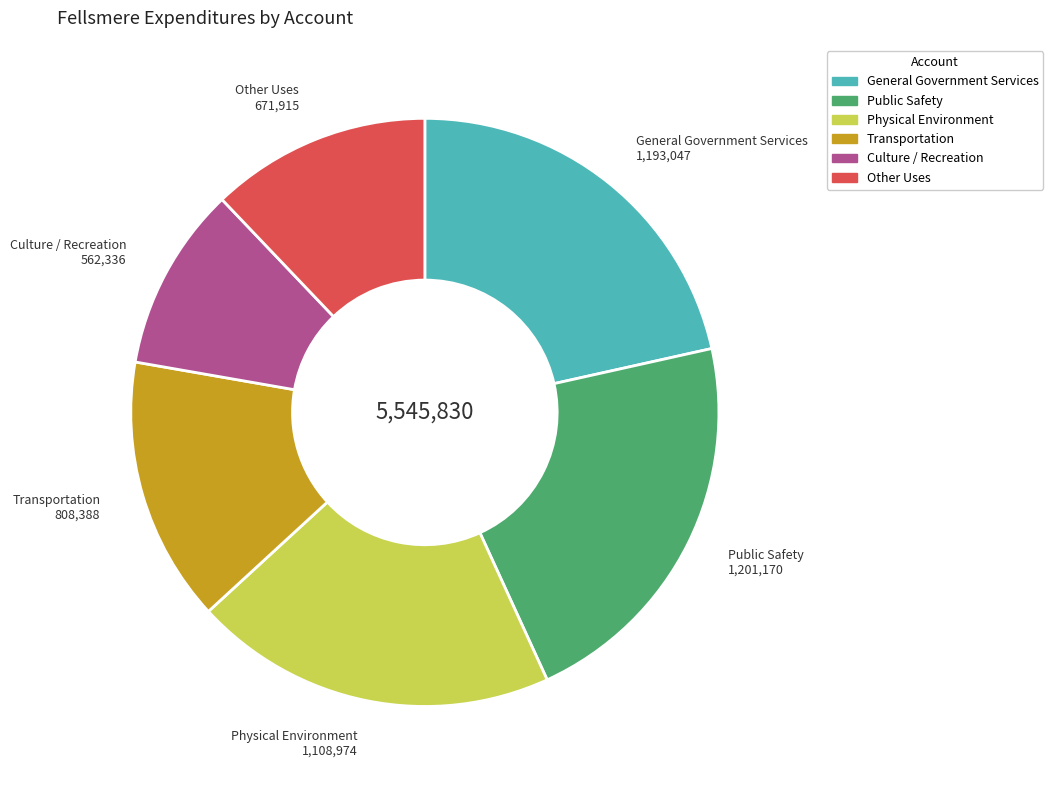

Is there any slice that represents more than half of the pie?

No